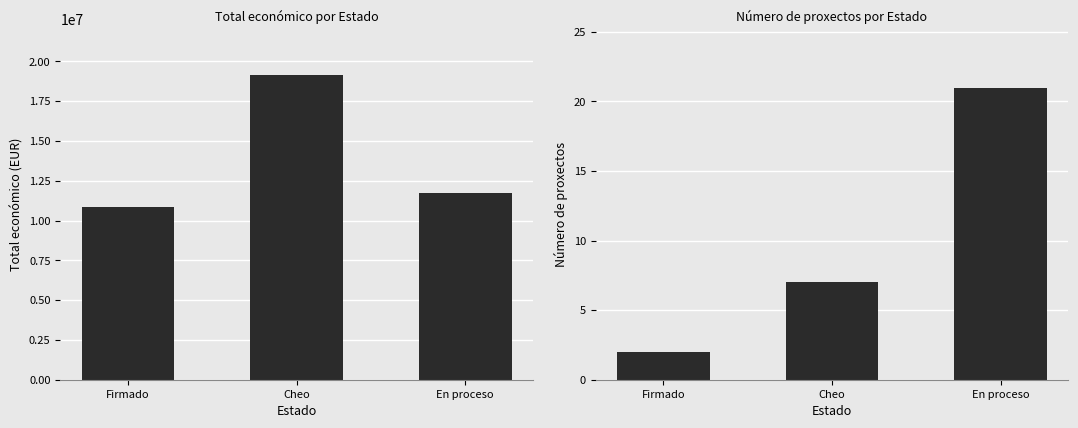

Rank the series at Firmado from highest to lowest value.

Total económico, Número de proxectos